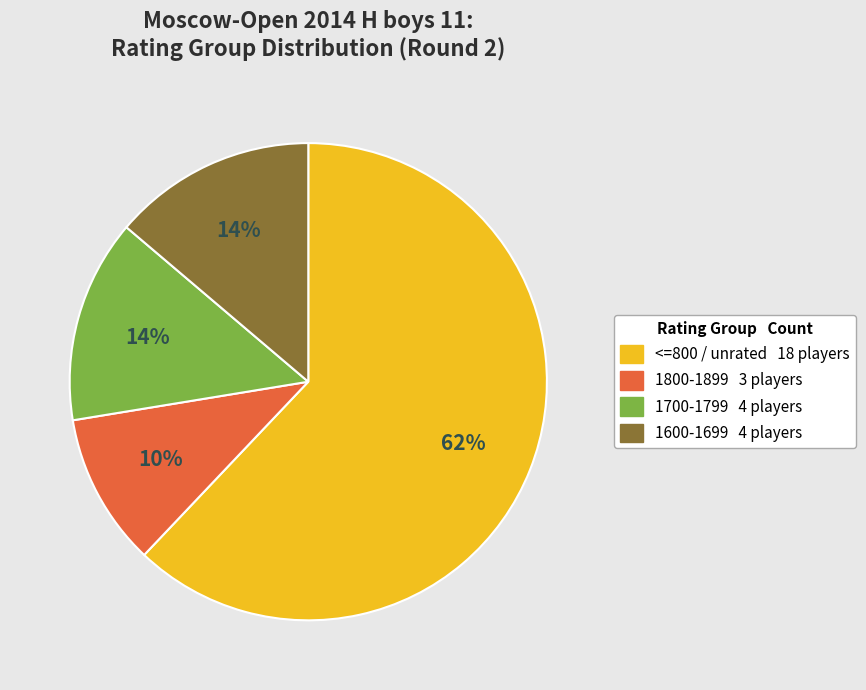

Is there a majority slice in this chart?

Yes